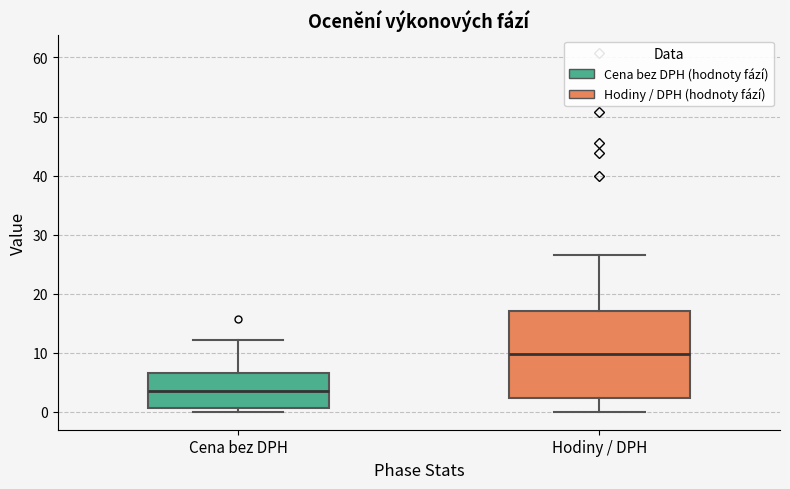

Reading left to right, transcribe this box plot: for each box, give where its median line is, the range the box spans, and where its two whiskers end, as read against the y-axis. The values are not printed on the chart, so give them approximately, as read against the axis.

Cena bez DPH: median 4, box 1 to 7, whiskers 0 to 12
Hodiny / DPH: median 10, box 2 to 17, whiskers 0 to 27